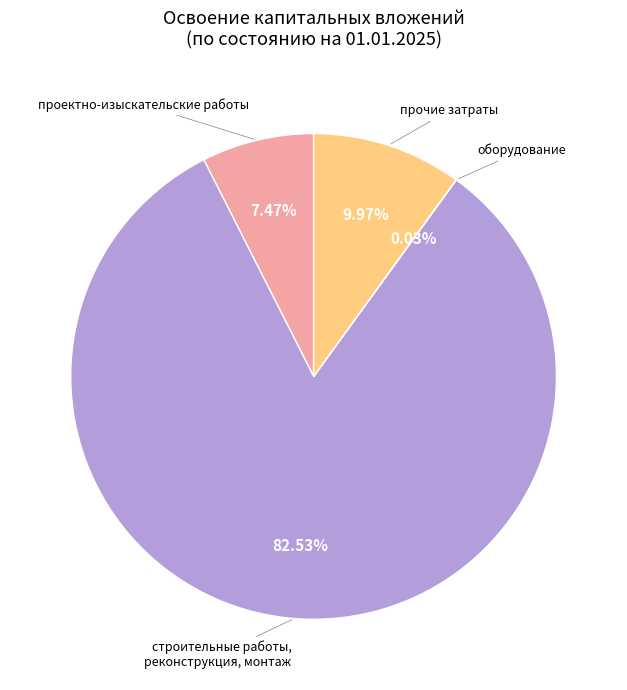

Which slice represents more than half of the pie?

строительные работы, реконструкция, монтаж